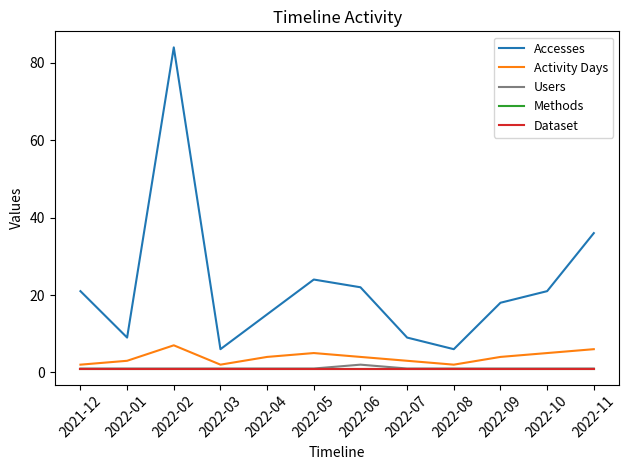

At how many categories does at least one series exceed 77?

1